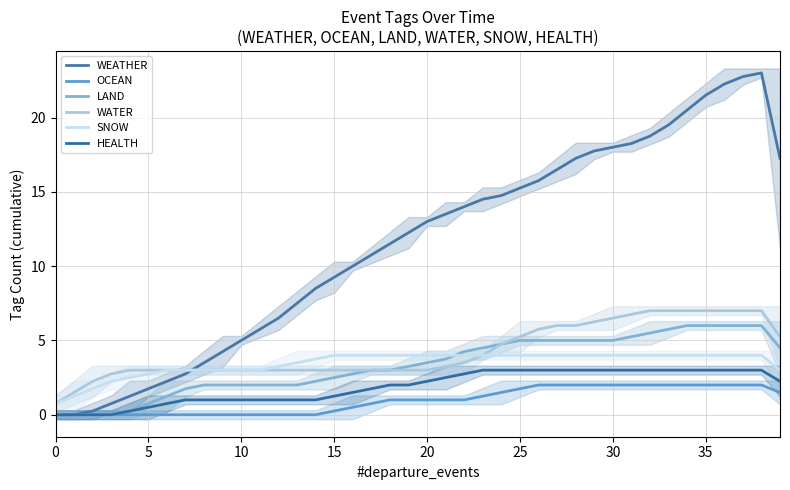

What is the label of the 7th point from the right?

33